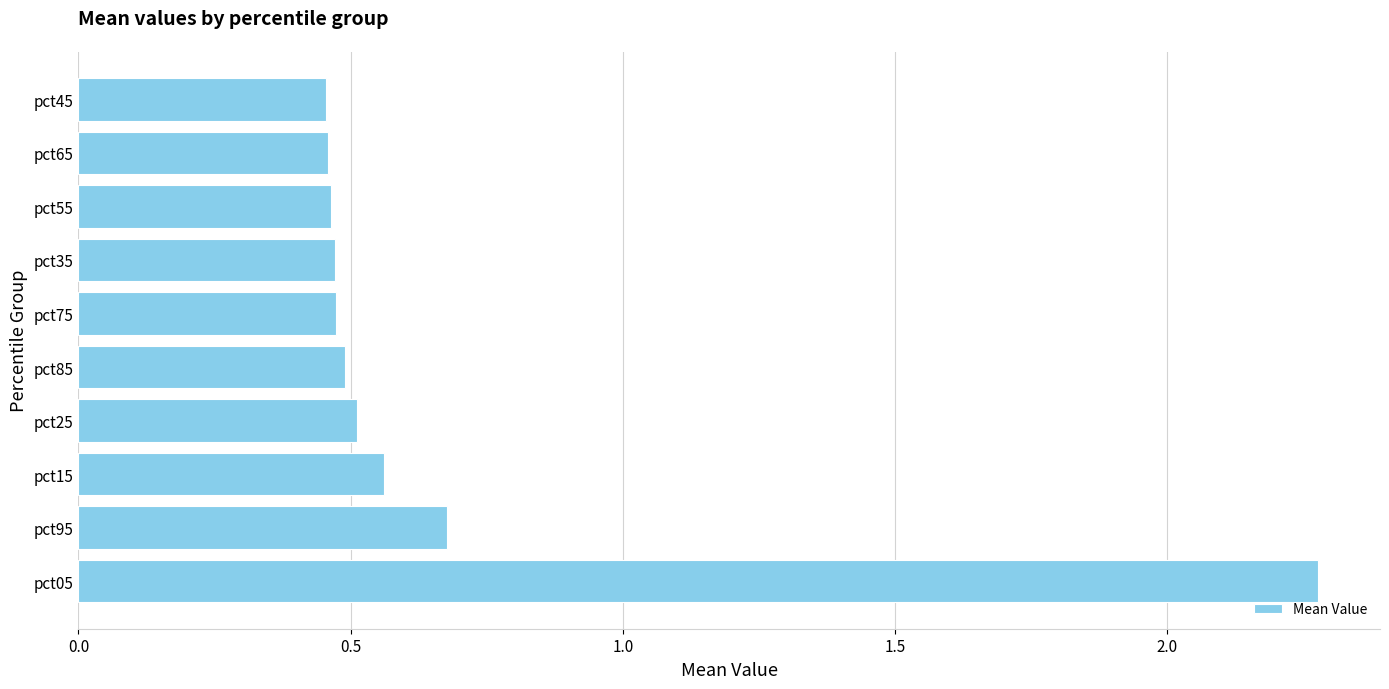

What is the change in value from pct05 to pct35?

-1.8